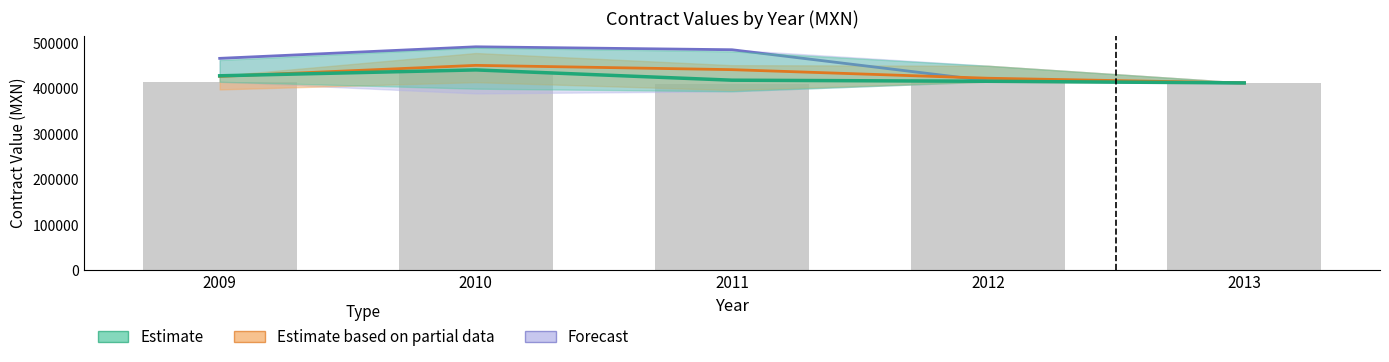

How many data points in Estimate based on partial data are less than 427015?

2